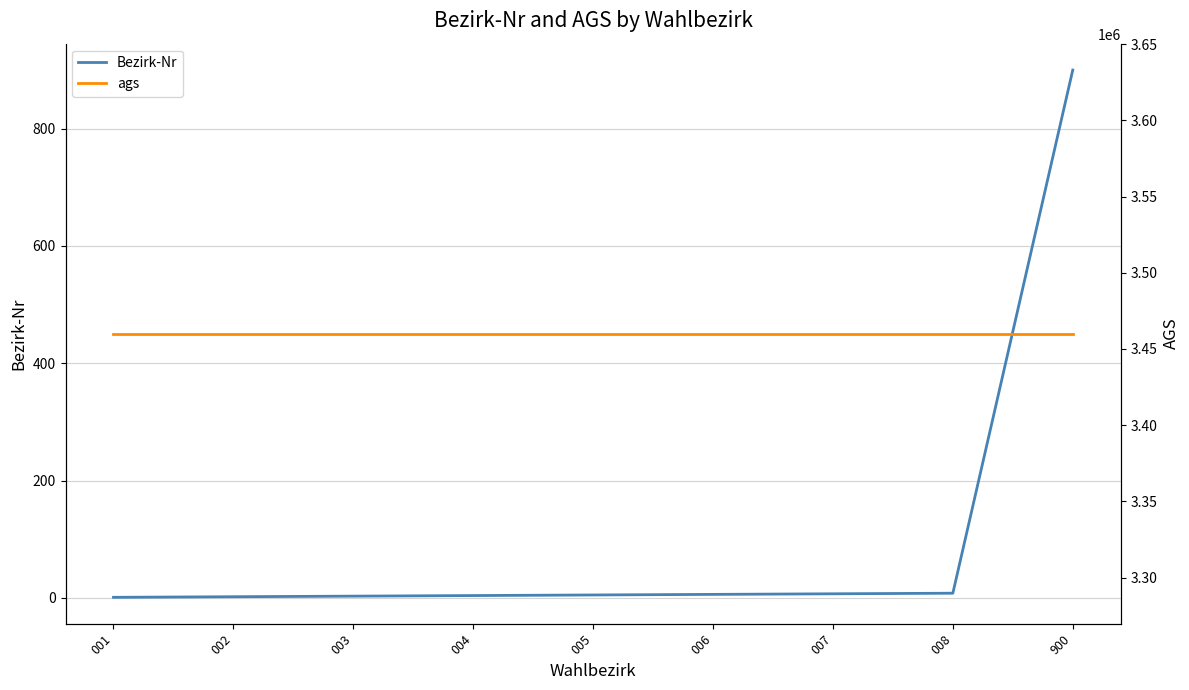

What is the value of the Bezirk-Nr point at the 1st from the left?

1